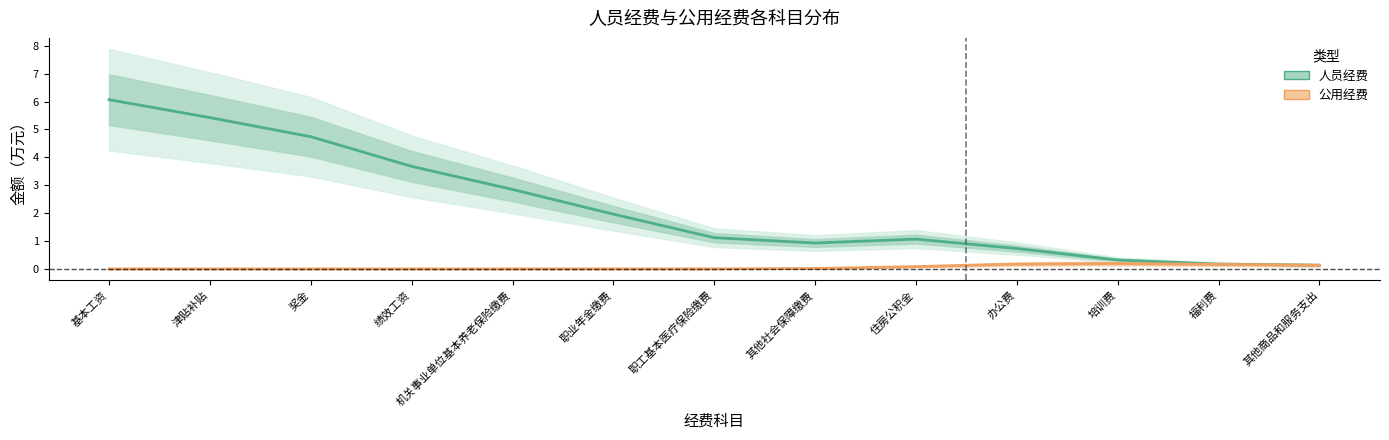

What is the difference between the 人员经费 values at 机关事业单位基本养老保险缴费 and 其他商品和服务支出?

2.7